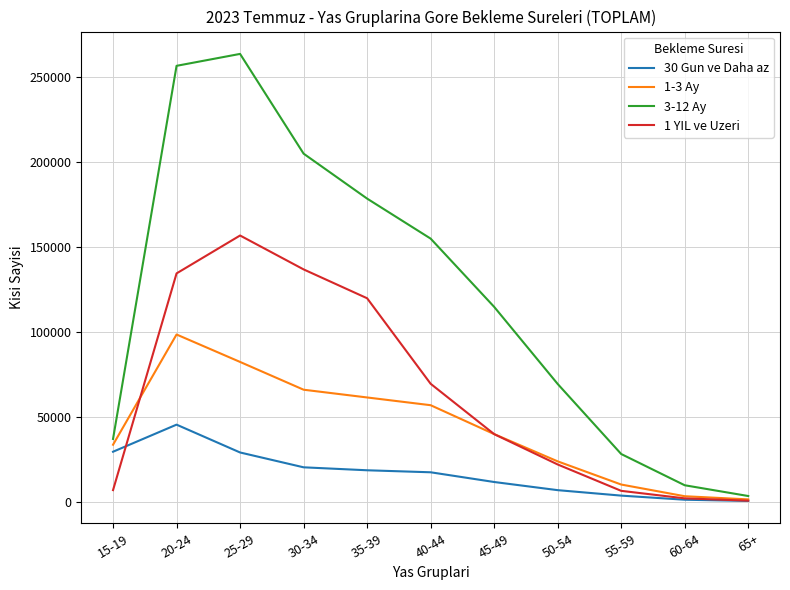

List the series in order of their peak value, lowest first.

30 Gun ve Daha az, 1-3 Ay, 1 YIL ve Uzeri, 3-12 Ay